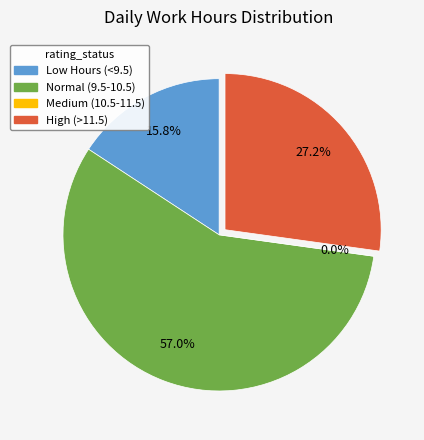

Is 10 Sat the majority of the pie?

No